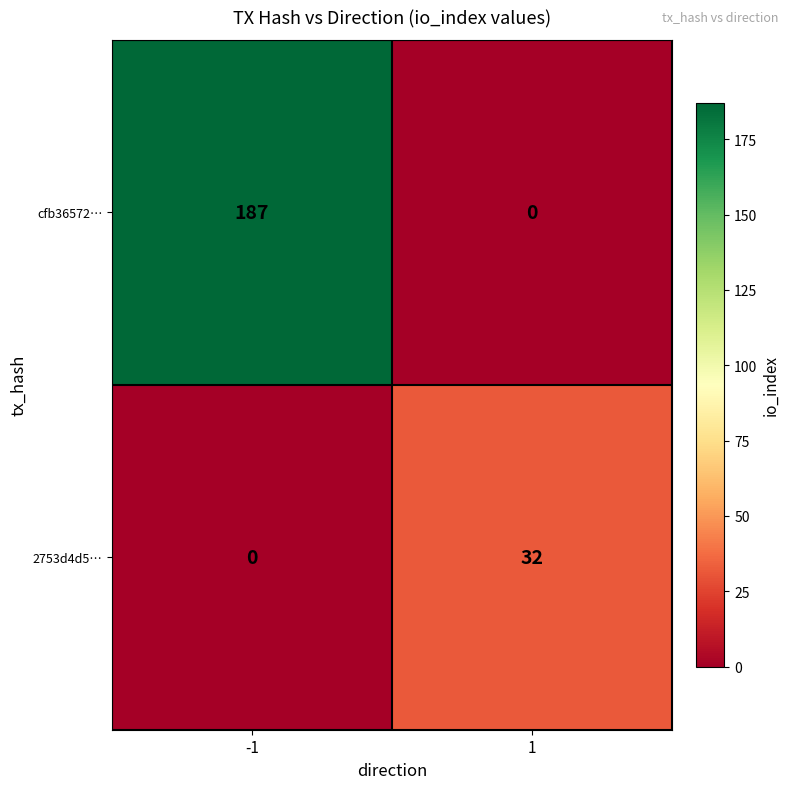

Is the value of cfb36572… at 1 greater than the value of 2753d4d5… at 1?

No